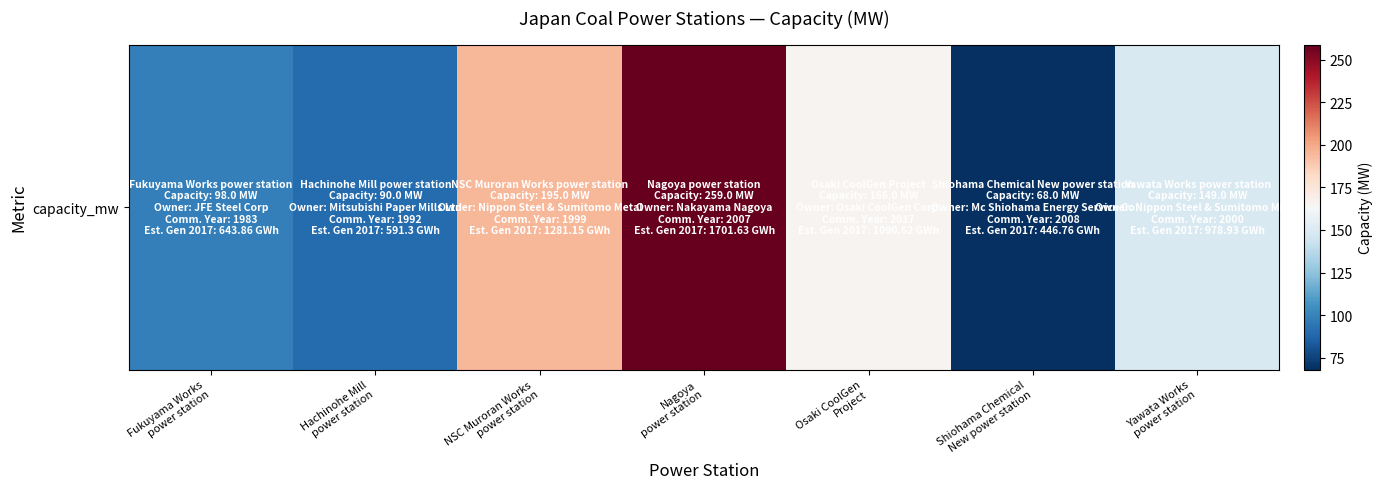

What is the difference between the maximum and minimum values?

191